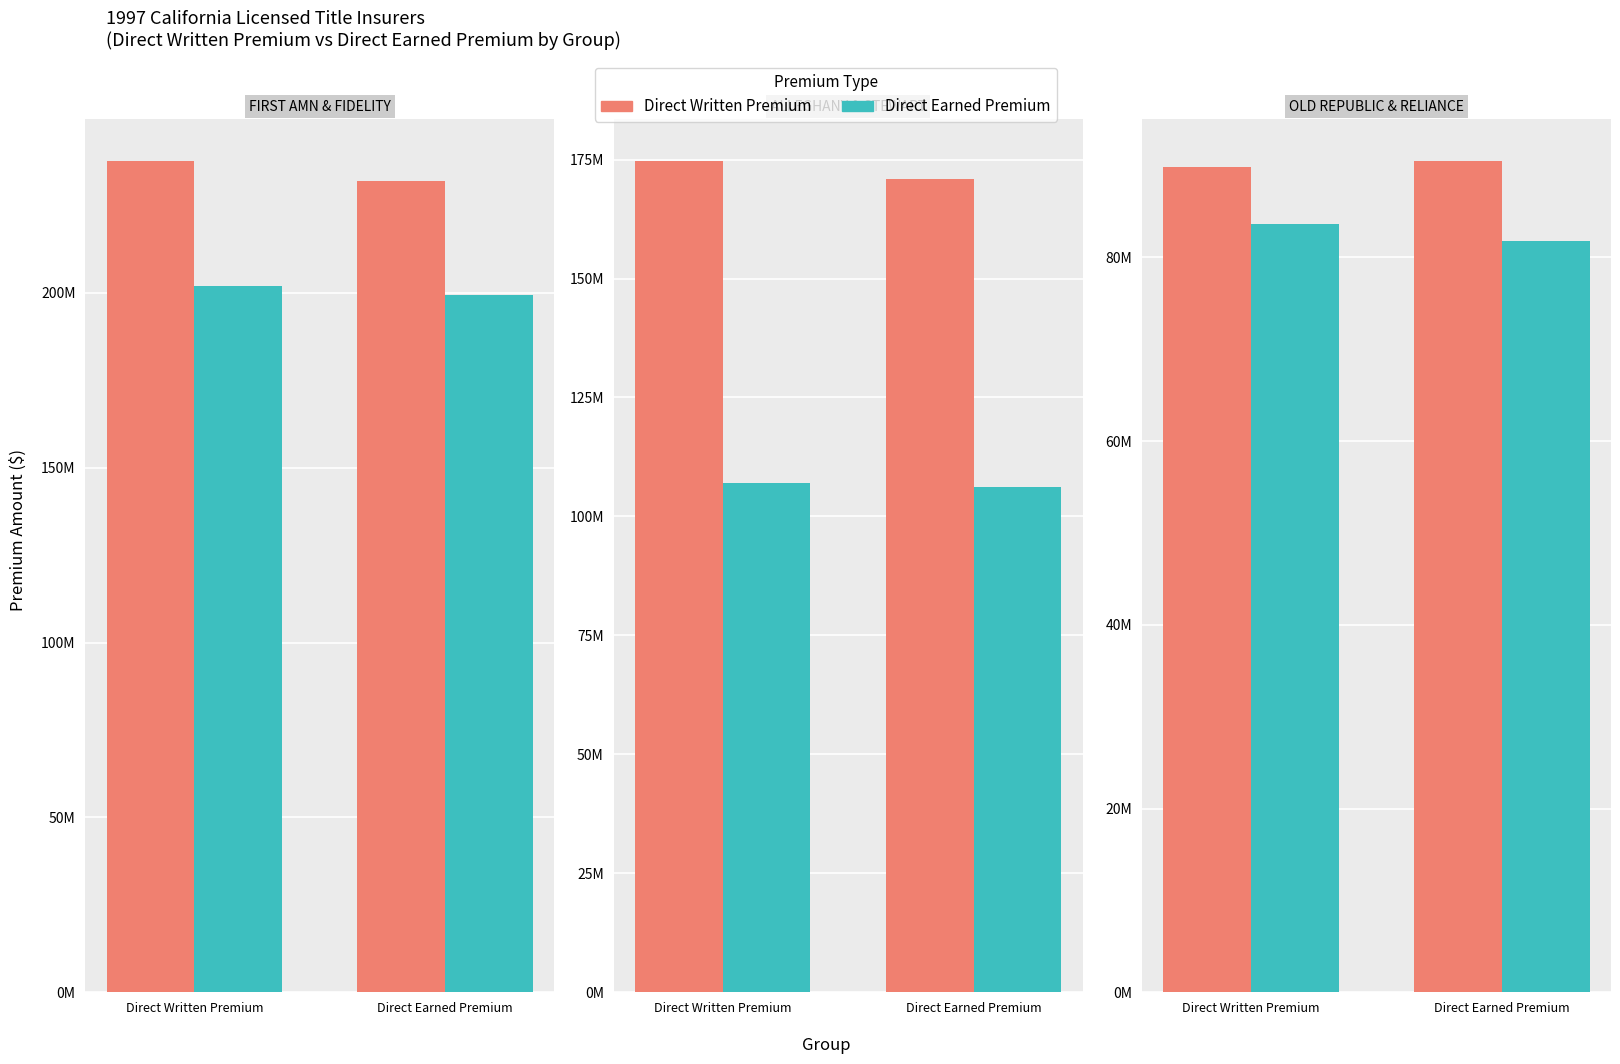

Count the OLD REPUBLIC GRP values in the range 89808641 to 90542024.

2